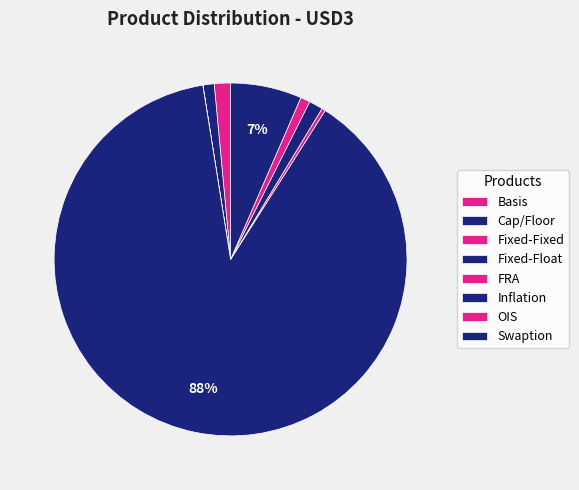

Which has a higher value, Swaption or Inflation?

Swaption